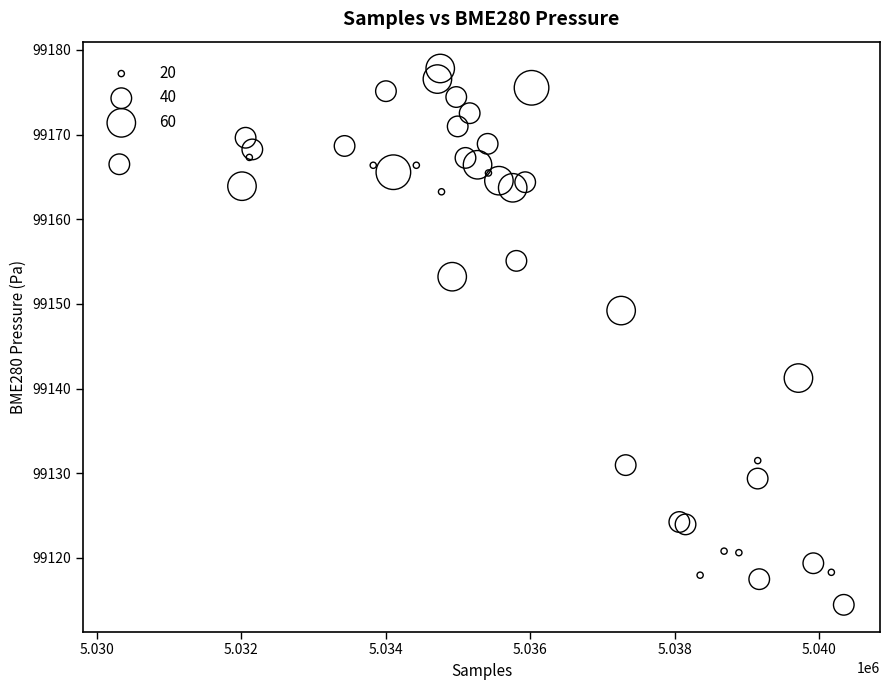

What Y value in the scatter plot is closest to 99146?

99149.2